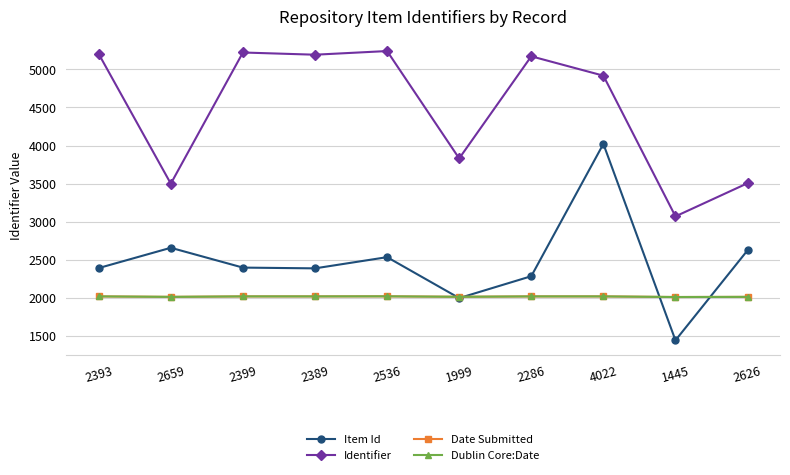

What is the label of the 1st point from the right?

2626